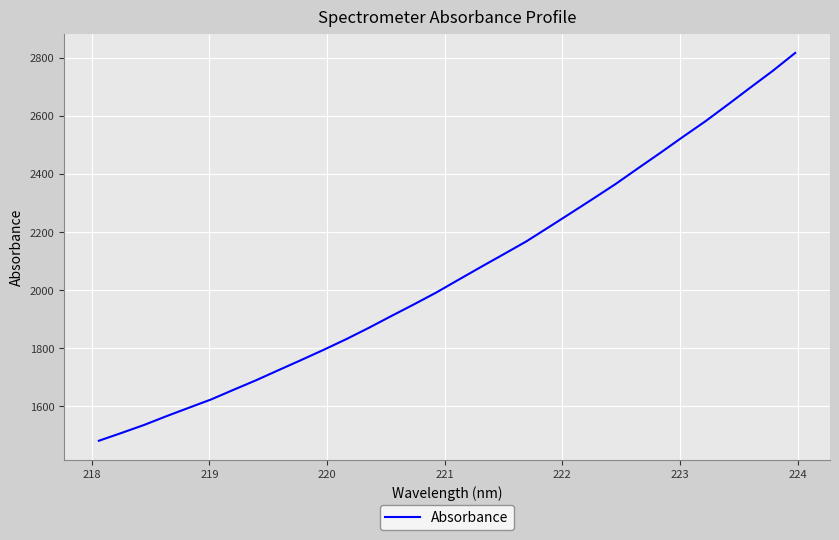

What is the difference between the second highest and second lowest values?

1246.4